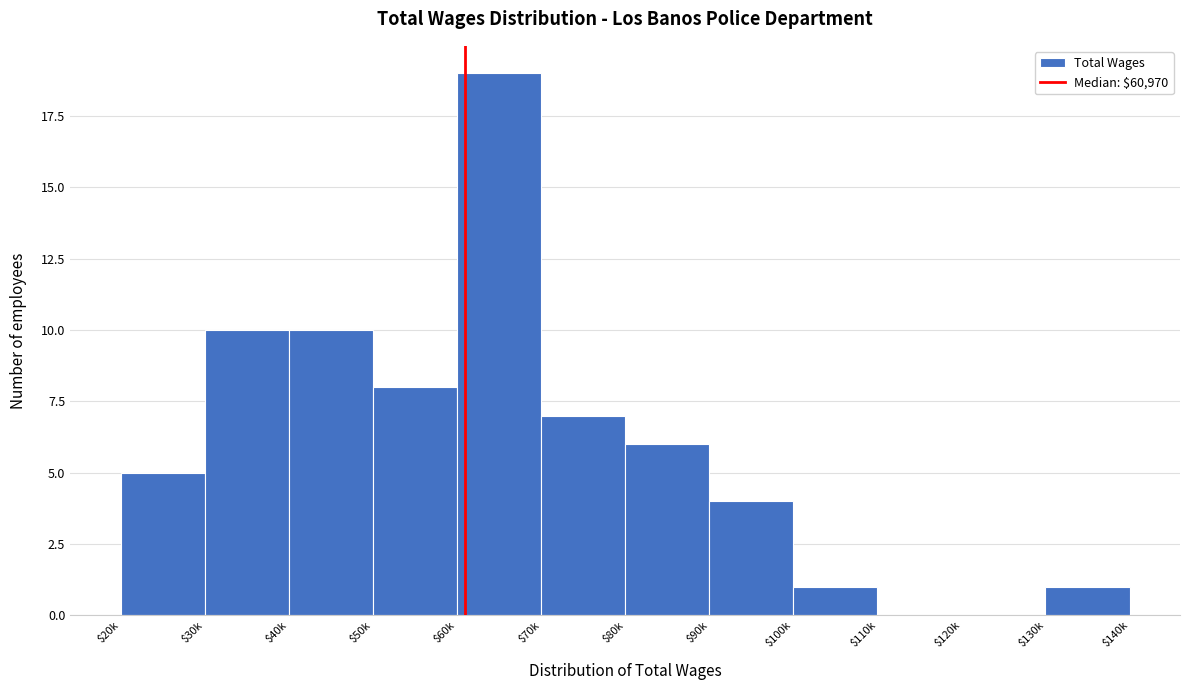

Is it true that the value at $120k is 0?

True